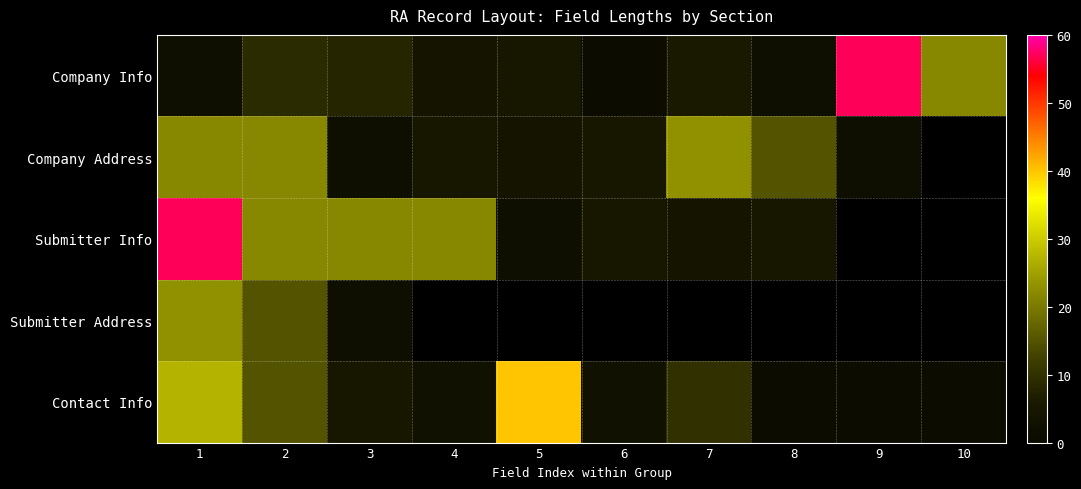

At how many categories does at least one series exceed 20?

8